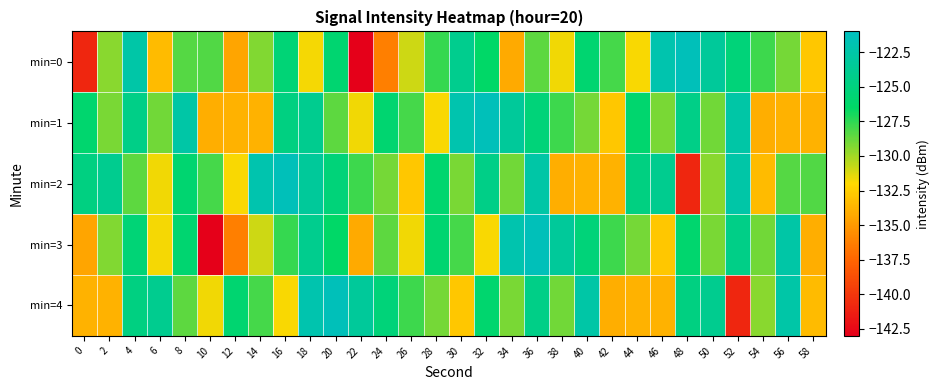

At which category is the sum across all series the highest?

36